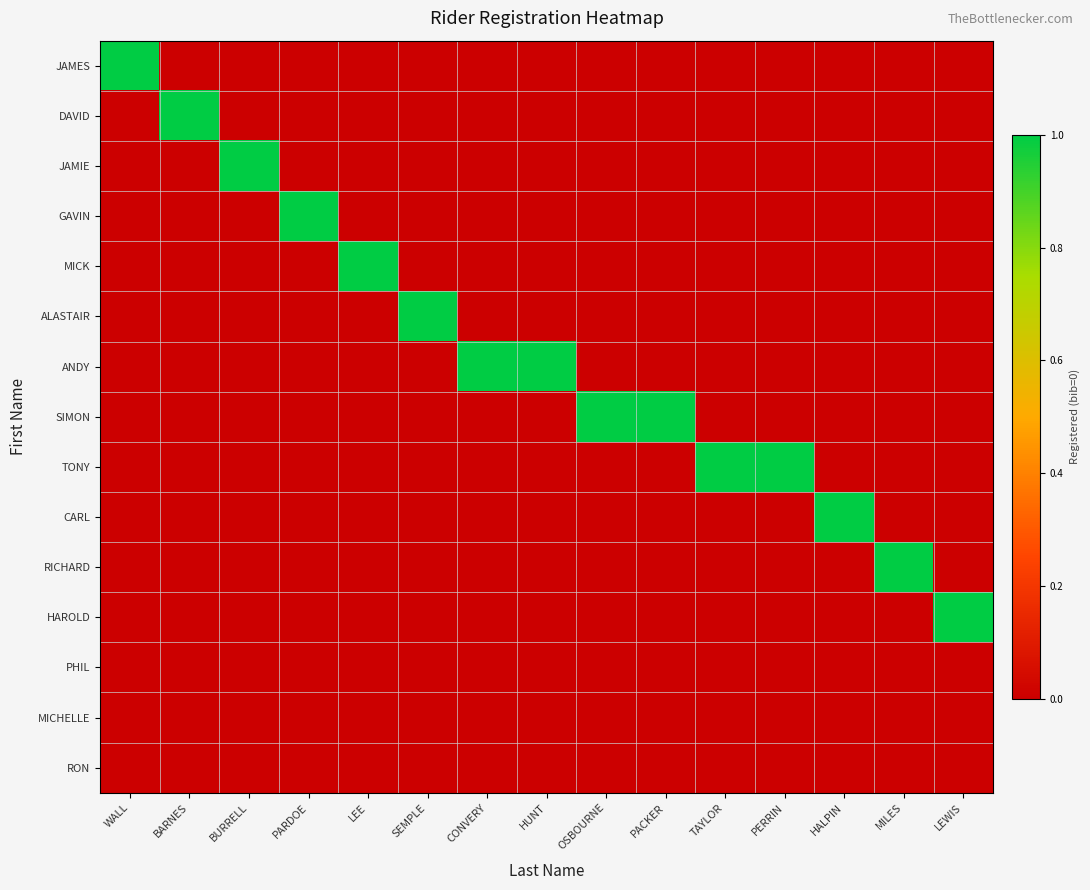

Rank the series by their maximum value, from lowest to highest.

PHIL, MICHELLE, RON, JAMES, DAVID, JAMIE, GAVIN, MICK, ALASTAIR, ANDY, SIMON, TONY, CARL, RICHARD, HAROLD